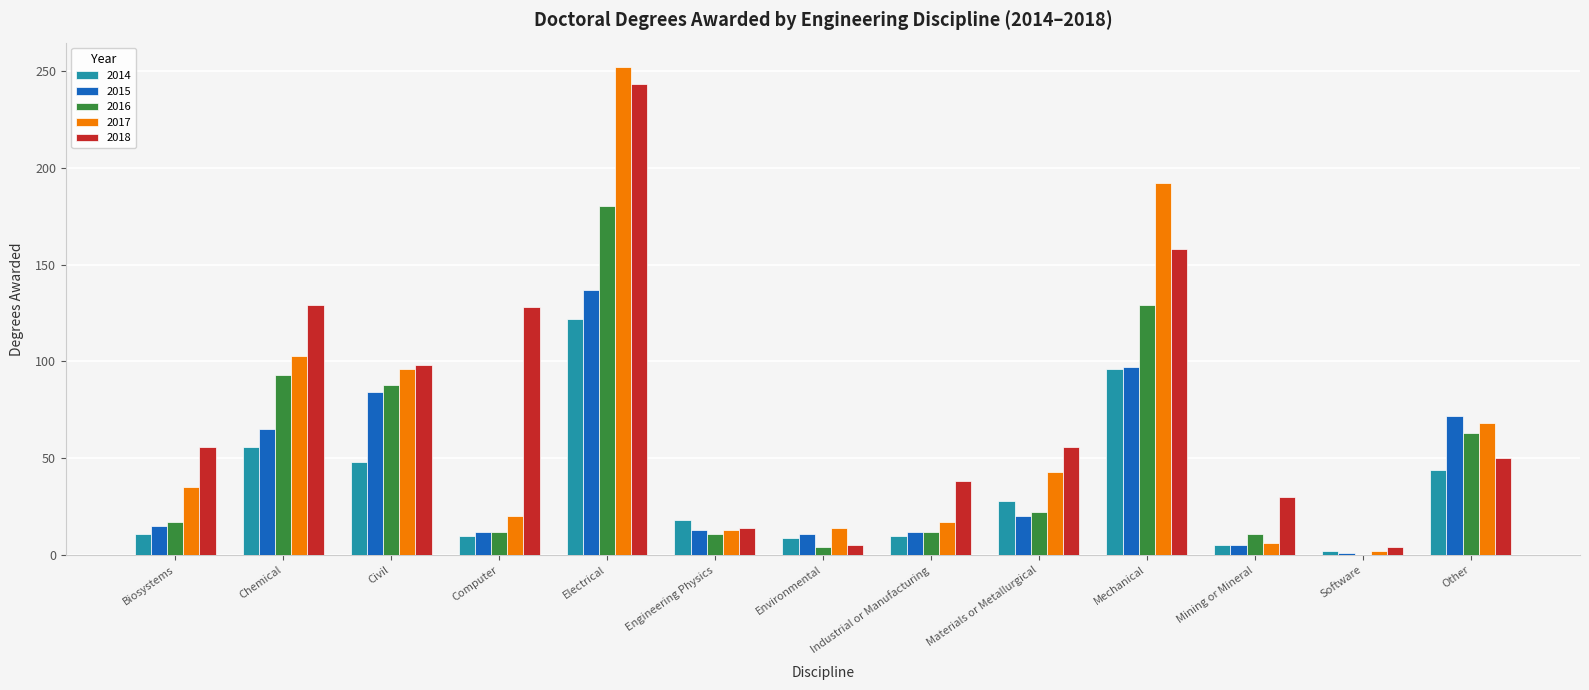

The value of 2016 at Mechanical is 129. True or false?

True